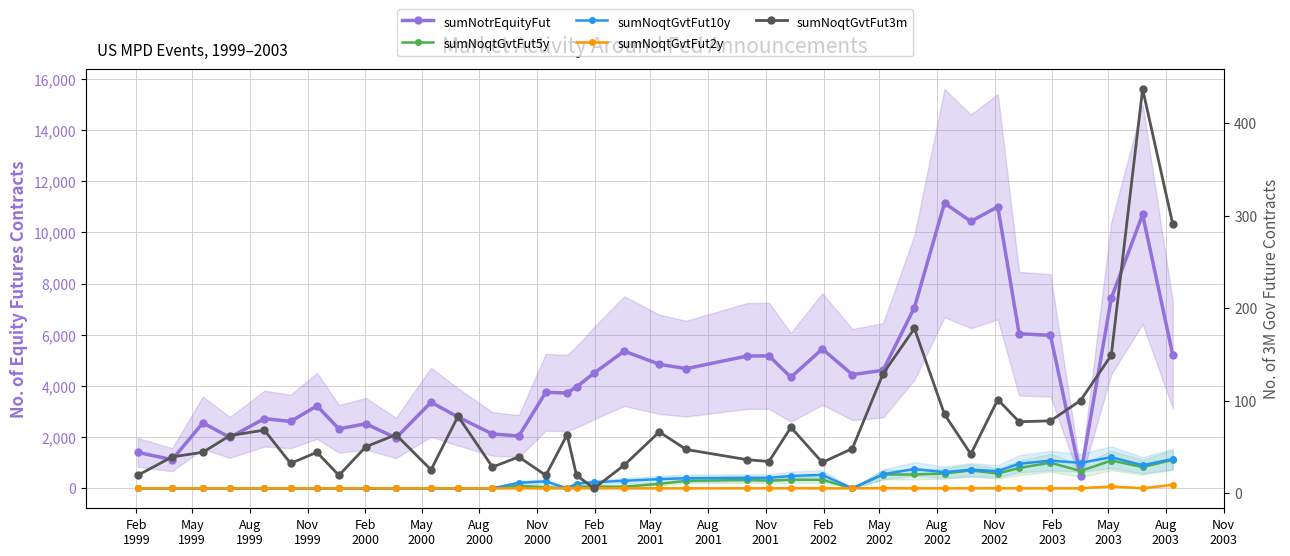

Is the value of sumNoqtGvtFut5y at 26 greater than the value of sumNoqtGvtFut2y at Aug
2003?

Yes